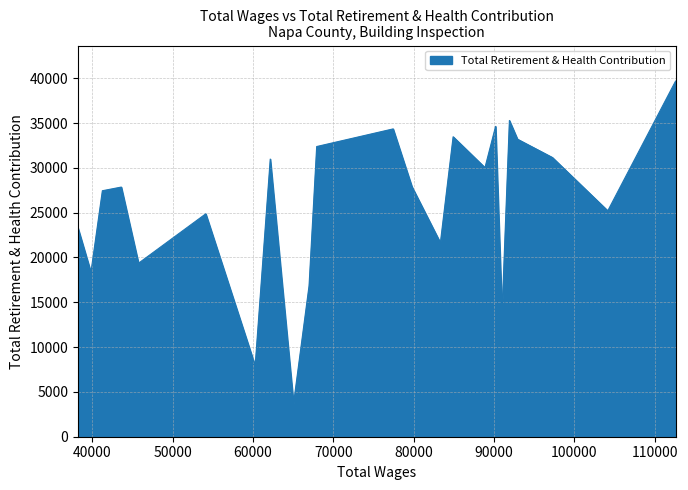

What is the difference between the second highest and minimum values?

31581